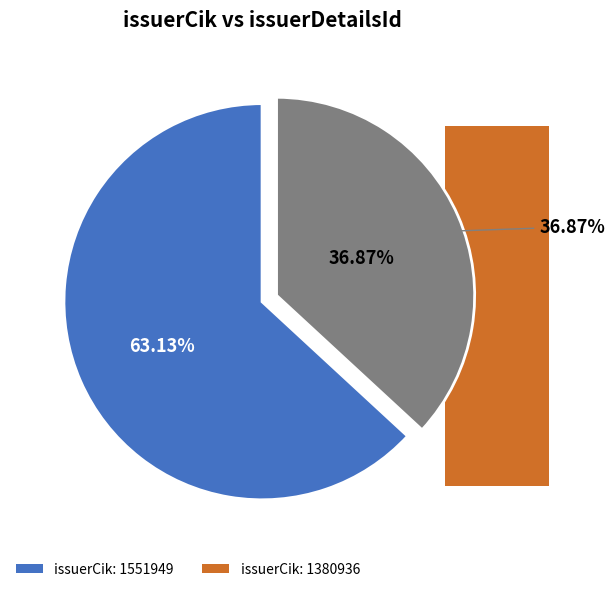

Between 1380936 and 1551949, which is larger?

1551949